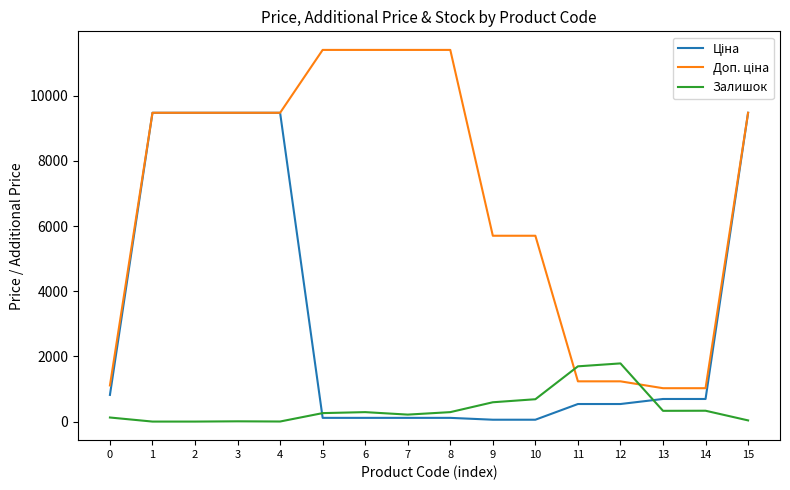

The Залишок series shows 330.0 at 13. True or false?

True